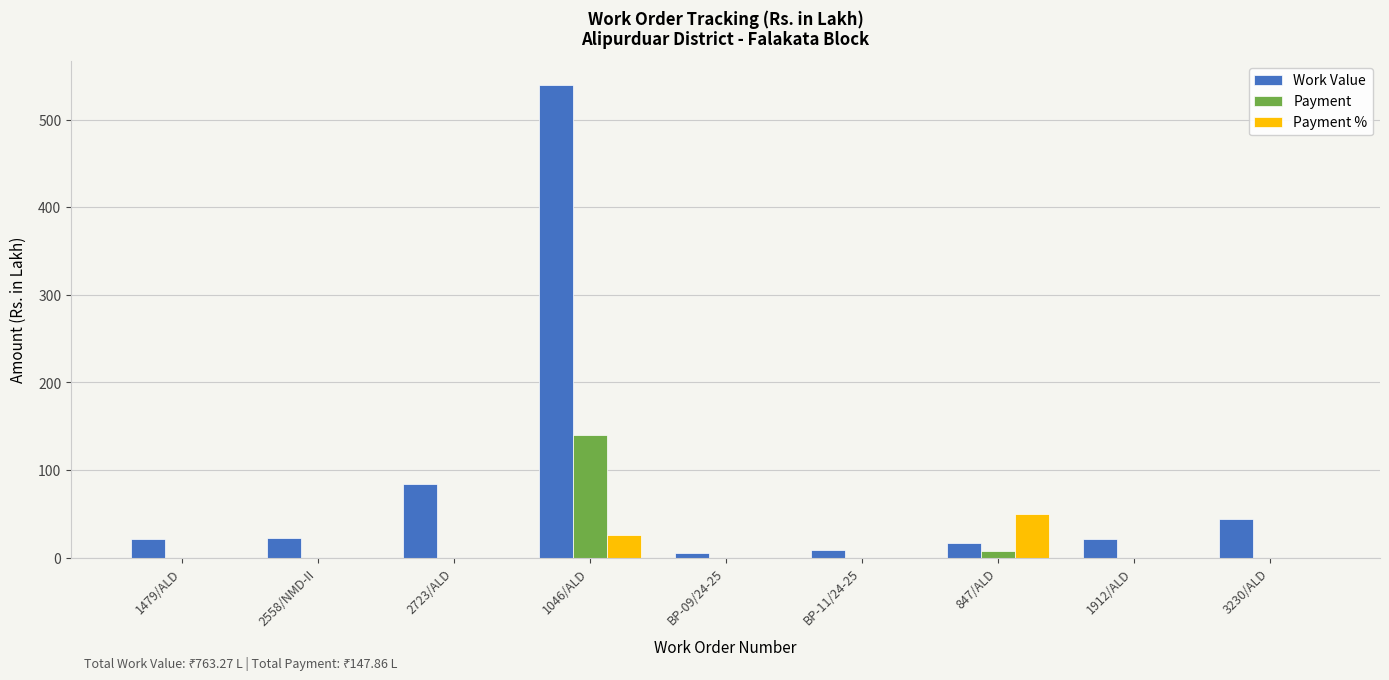

The Payment % series shows 0.0 at 3230/ALD. True or false?

True